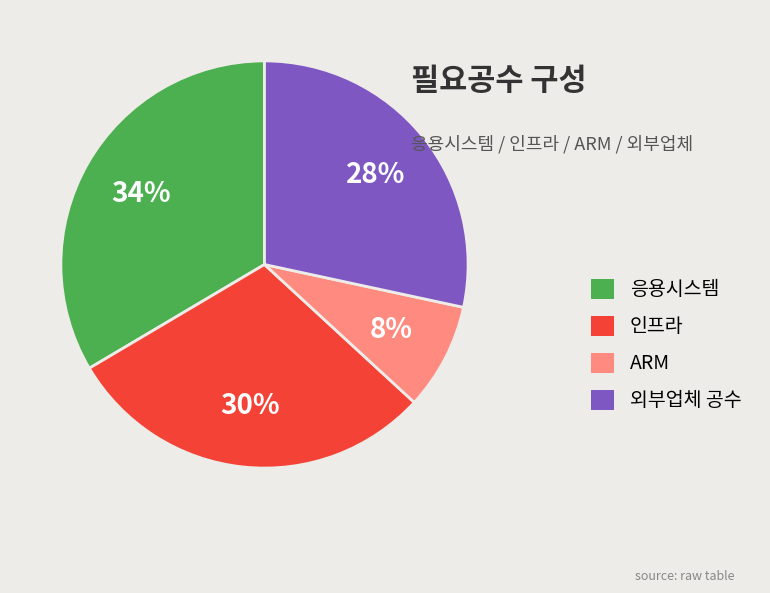

To the nearest percent, what is the average slice percentage?

25%